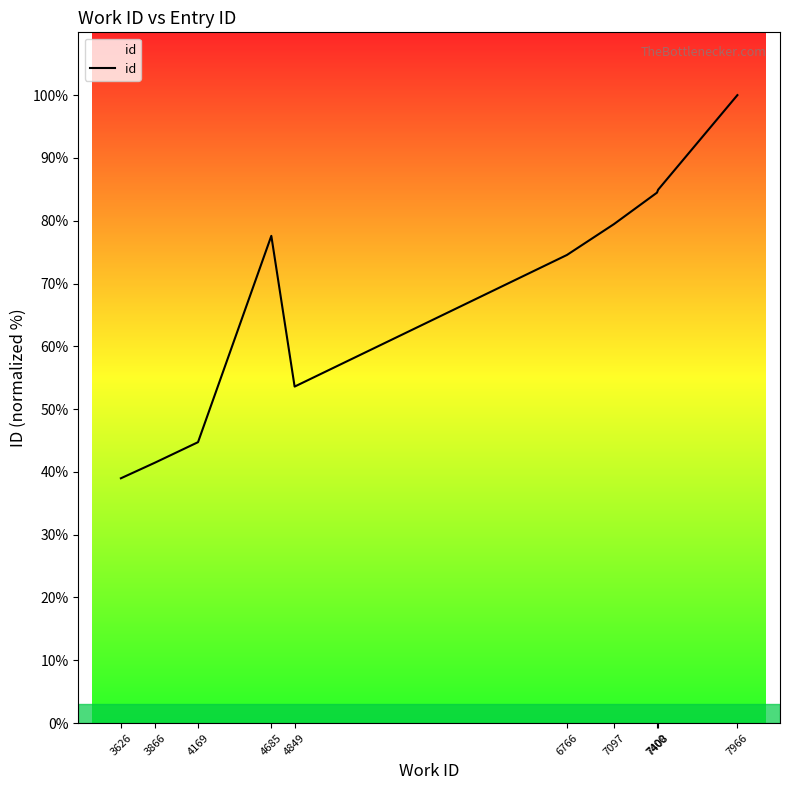

The chart shows a value of 43.7 at 7966. True or false?

False